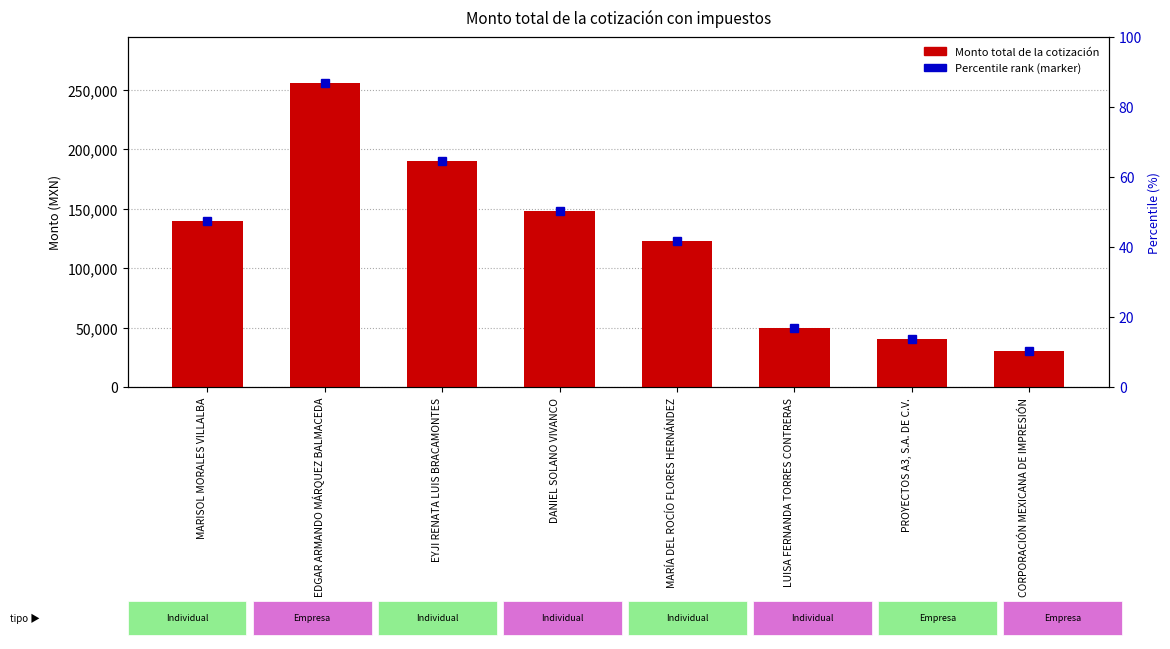

The chart shows a value of 256075.5 at EDGAR ARMANDO MÁRQUEZ BALMACEDA. True or false?

True